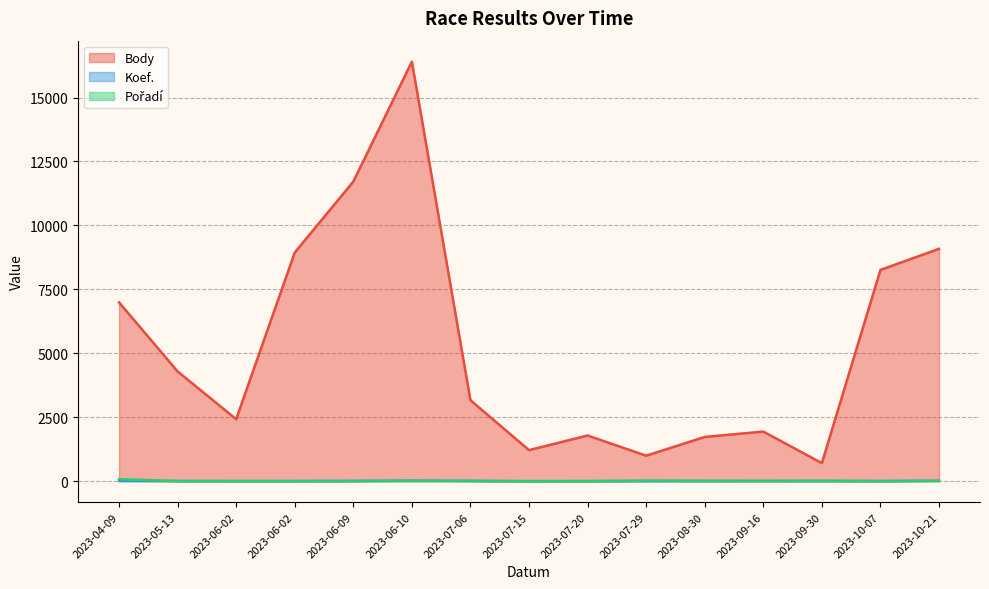

Reading left to right, transcribe all the data shown in this chart.

Body: 2023-04-09=6992	2023-05-13=4290	2023-06-02=2425	2023-06-02=8940	2023-06-09=11713	2023-06-10=16403	2023-07-06=3165	2023-07-15=1215	2023-07-20=1787	2023-07-29=997	2023-08-30=1730	2023-09-16=1940	2023-09-30=707	2023-10-07=8261	2023-10-21=9084
Koef.: 2023-04-09=24	2023-05-13=7	2023-06-02=4	2023-06-02=7	2023-06-09=12	2023-06-10=24	2023-07-06=12	2023-07-15=1	2023-07-20=2	2023-07-29=7	2023-08-30=7	2023-09-16=7	2023-09-30=7	2023-10-07=7	2023-10-21=18
Pořadí: 2023-04-09=80	2023-05-13=4	2023-06-02=5	2023-06-02=1	2023-06-09=4	2023-06-10=17	2023-07-06=11	2023-07-15=1	2023-07-20=5	2023-07-29=20	2023-08-30=15	2023-09-16=12	2023-09-30=17	2023-10-07=2	2023-10-21=15